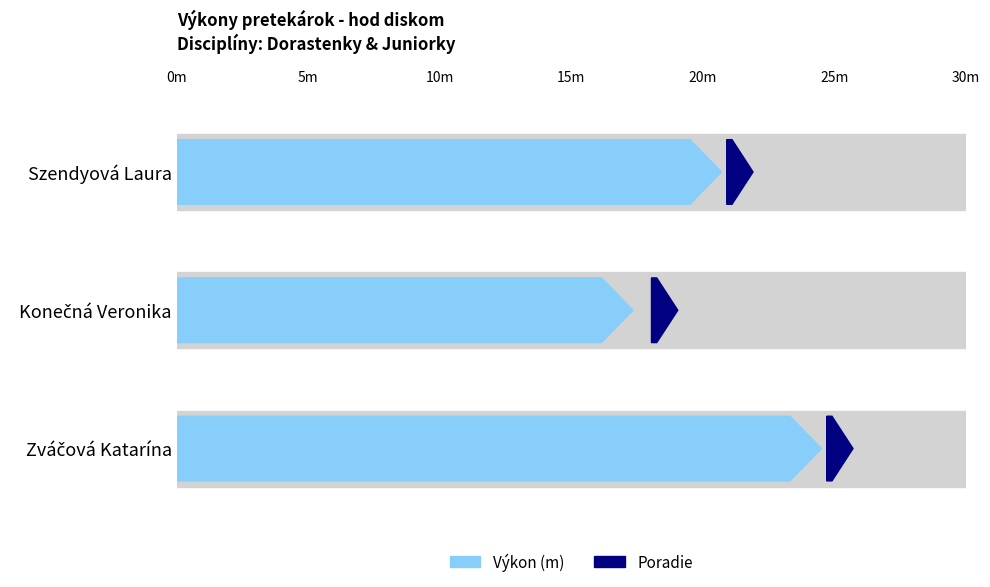

Is the value of Výkon at Konečná Veronika greater than the value of Poradie at Szendyová Laura?

Yes